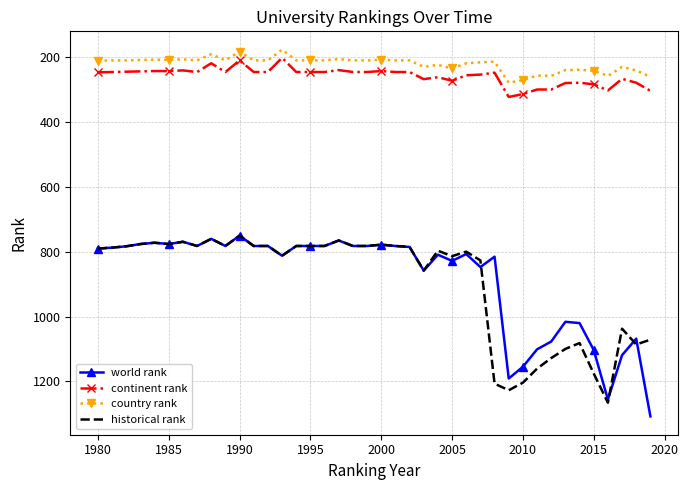

Which series has the largest range (max minus min)?

world rank